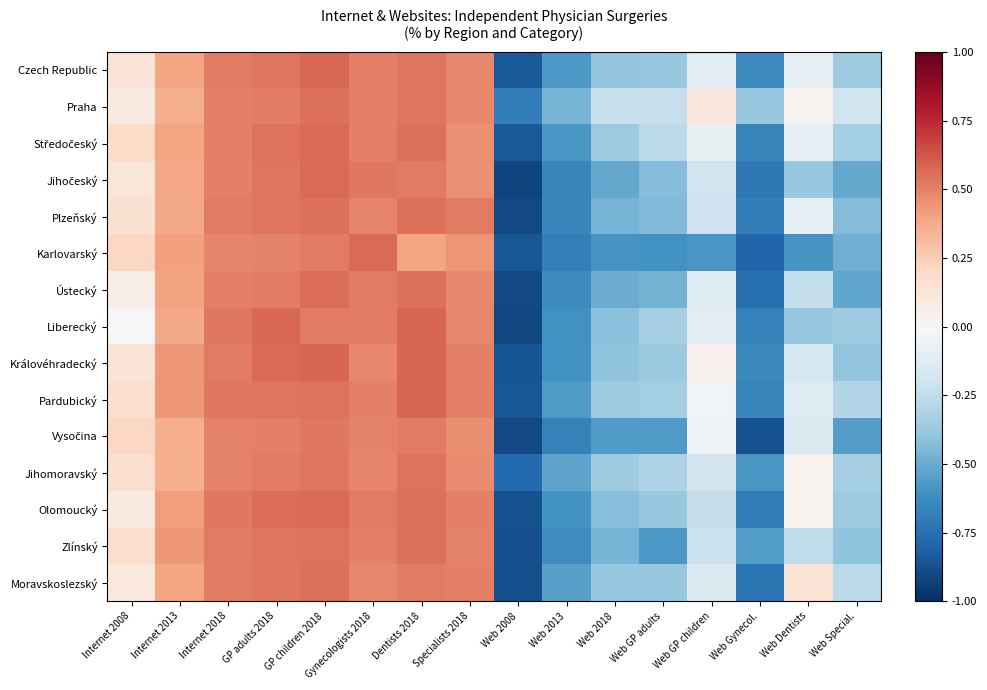

Which series has the largest range (max minus min)?

Liberecký